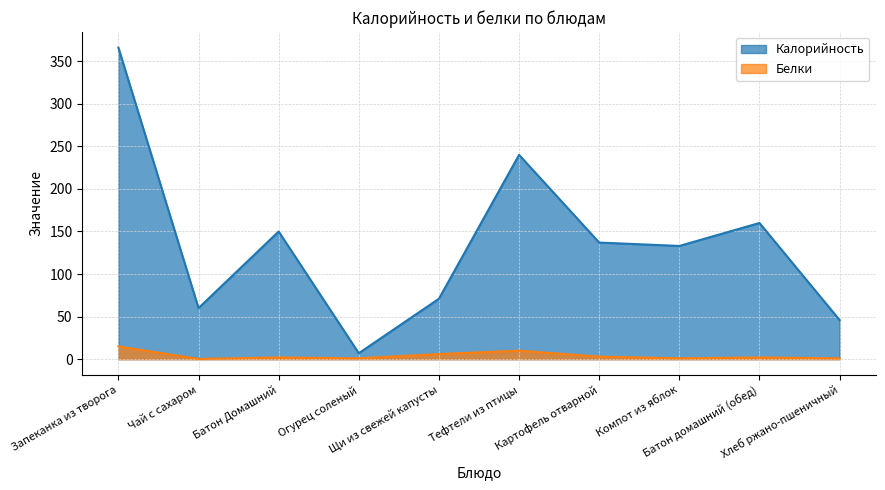

What is the difference between the maximum and second lowest values in the Калорийность series?

320.0